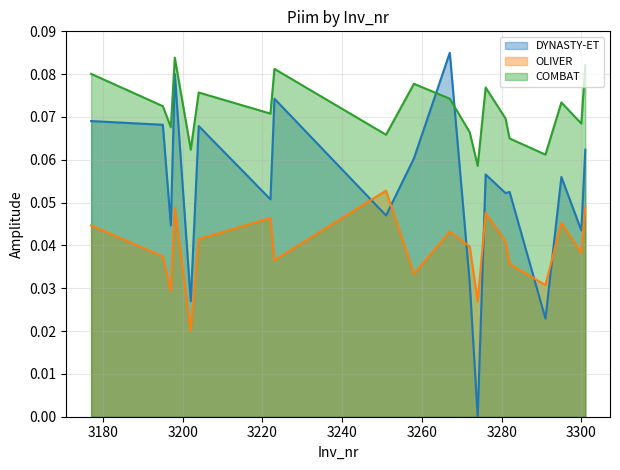

True or false: OLIVER and COMBAT intersect in this chart.

False